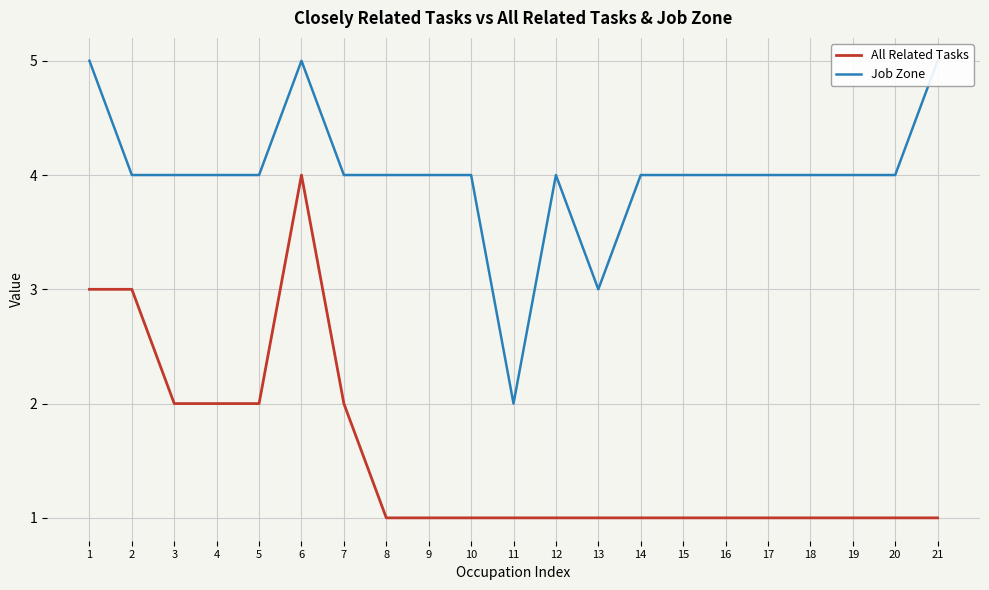

How many data points in Job Zone are above 4?

3